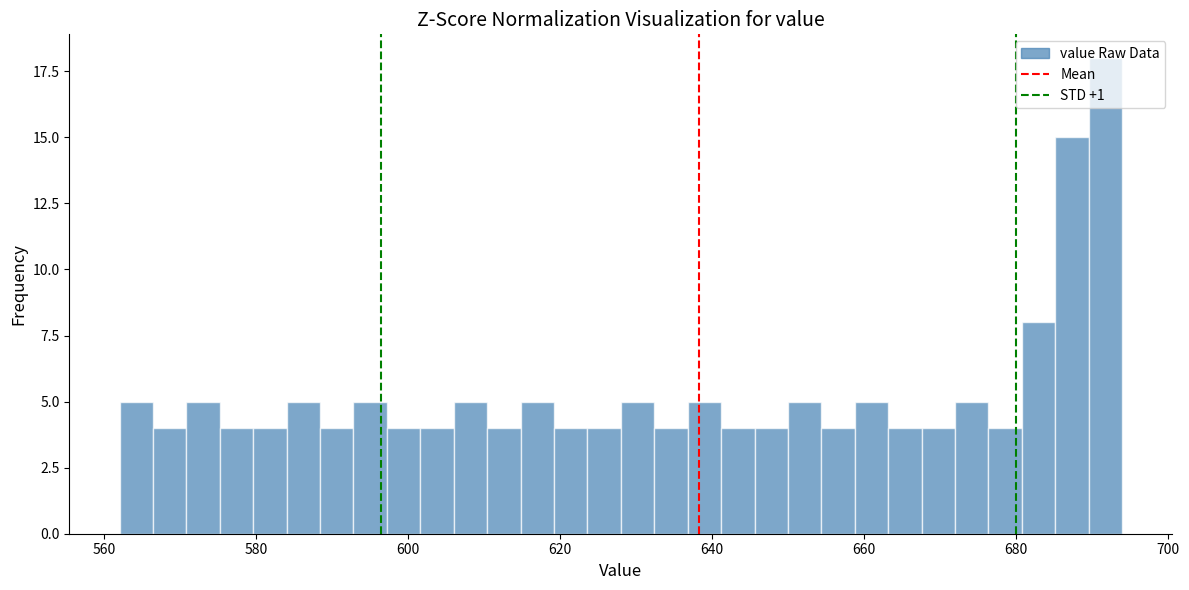

Around what value on the x-axis is the tallest bar? Give the approximate position of its centre, as read against the axis.

692